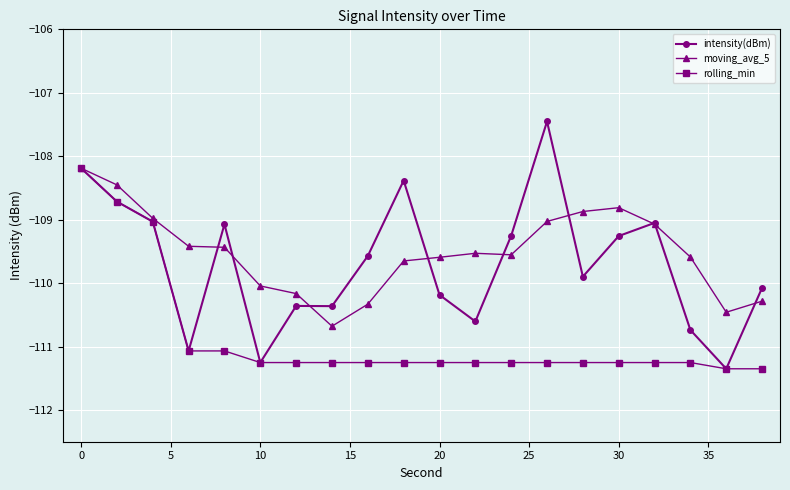

What is the value of the rolling_min point at the 19th from the left?

-111.4